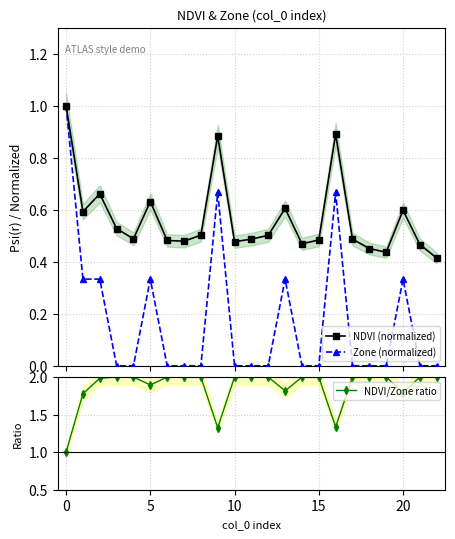

What is the highest value of the Zone (normalized) series?

1.0